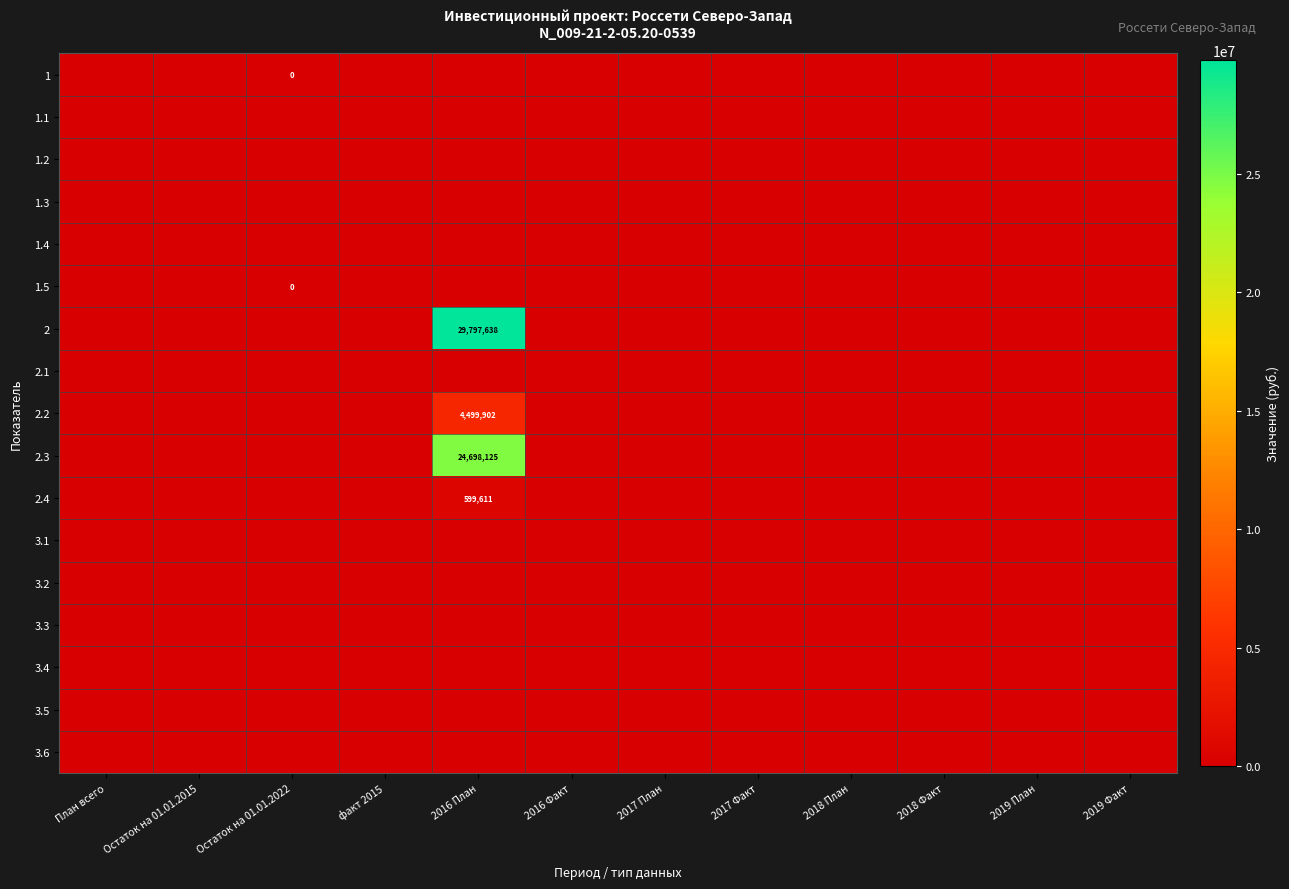

Is it true that 2.1 equals 0.0 at 2016 Факт?

True